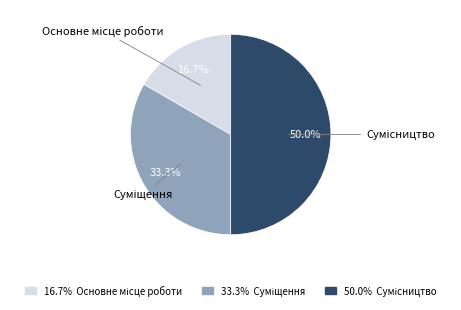

Count the number of slices in the pie.

3